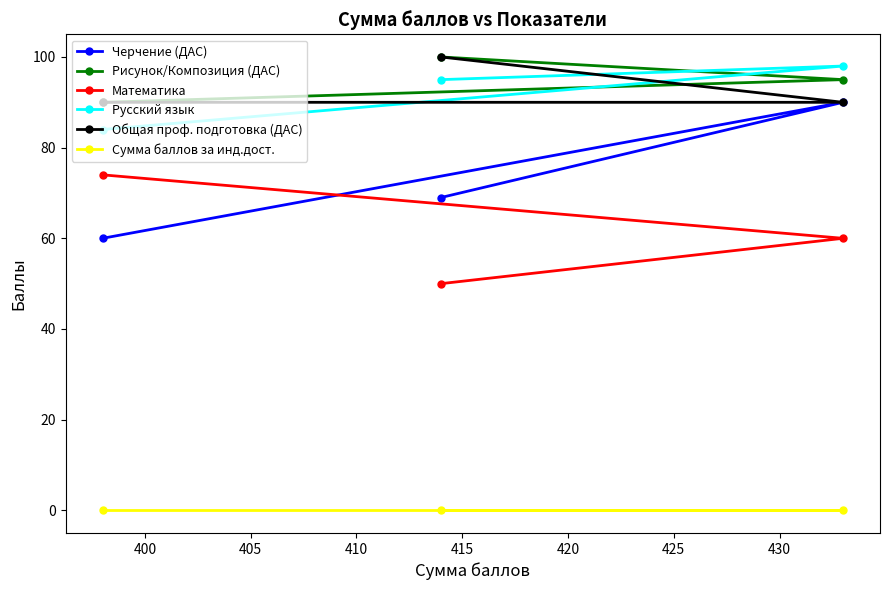

Reading left to right, extract all data points from this chart.

Черчение (ДАС): 60	69	90
Рисунок/Композиция (ДАС): 90	100	95
Математика: 74	50	60
Русский язык: 84	95	98
Общая проф. подготовка (ДАС): 90	100	90
Сумма баллов за инд.дост.: 0	0	0